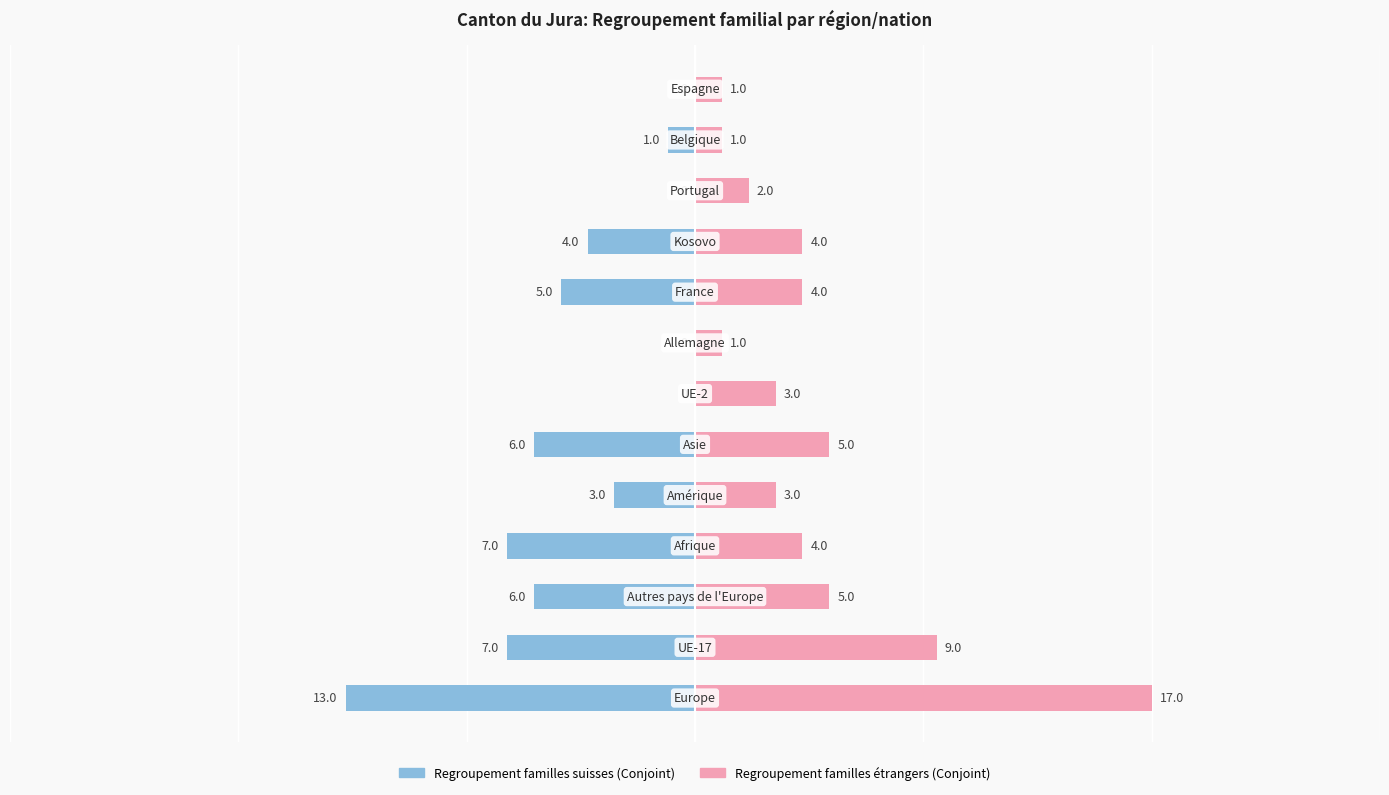

What are all the series names shown in the legend?

Regroupement familles suisses (Conjoint), Regroupement familles étrangers (Conjoint)